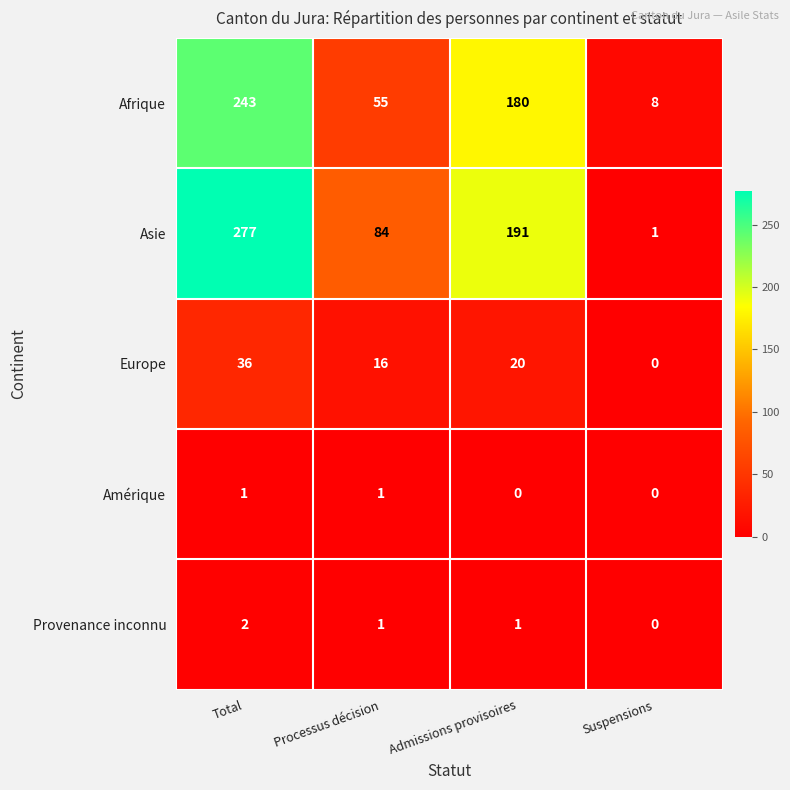

Which series changed the most between Total and Admissions provisoires?

Asie